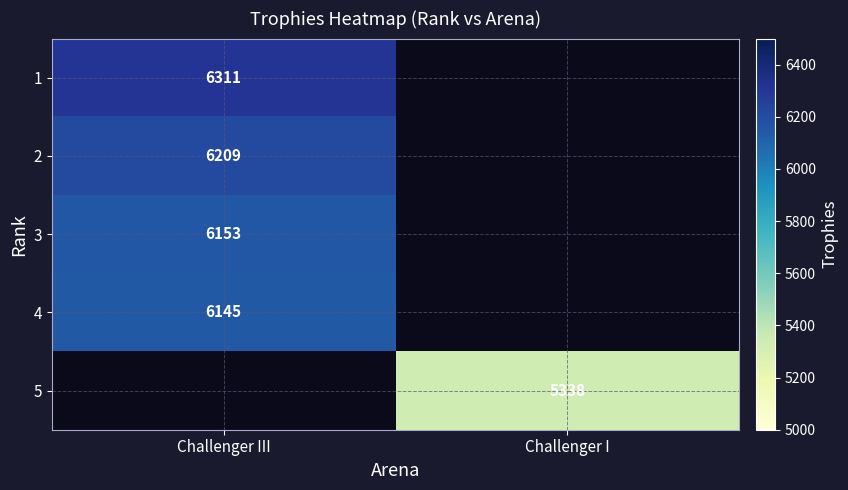

The value of 4 at Challenger III is 8473. True or false?

False